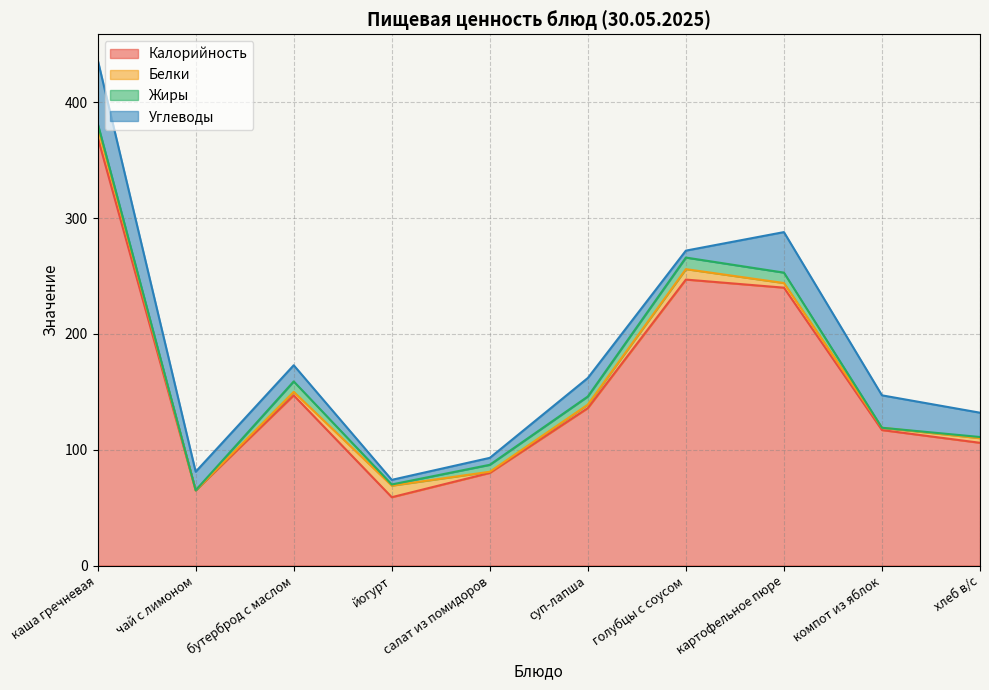

What is the total value across all series at йогурт?

74